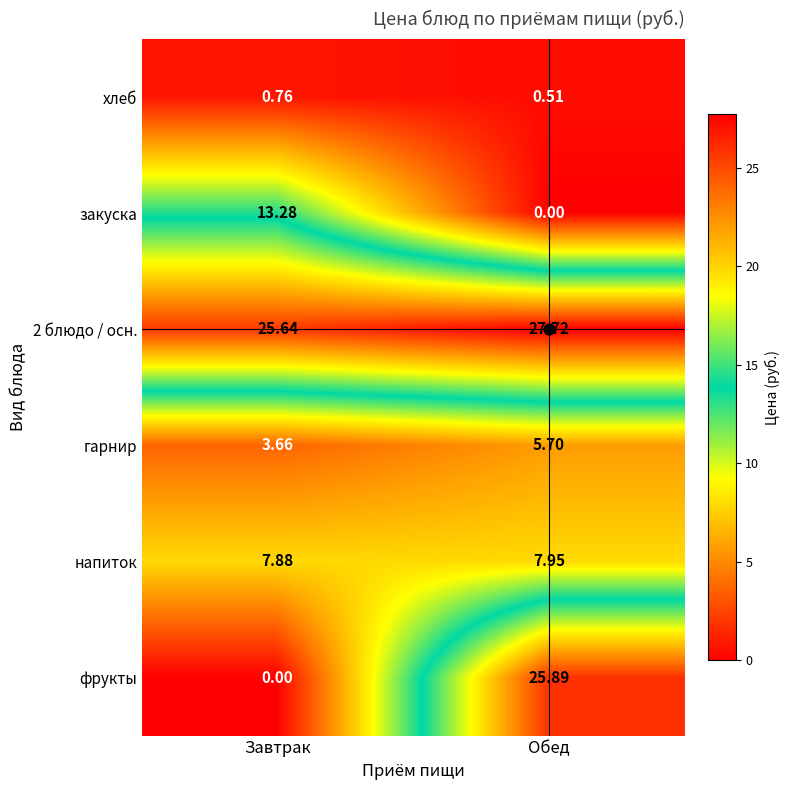

What is the spread (max minus min) of values at Обед?

27.7